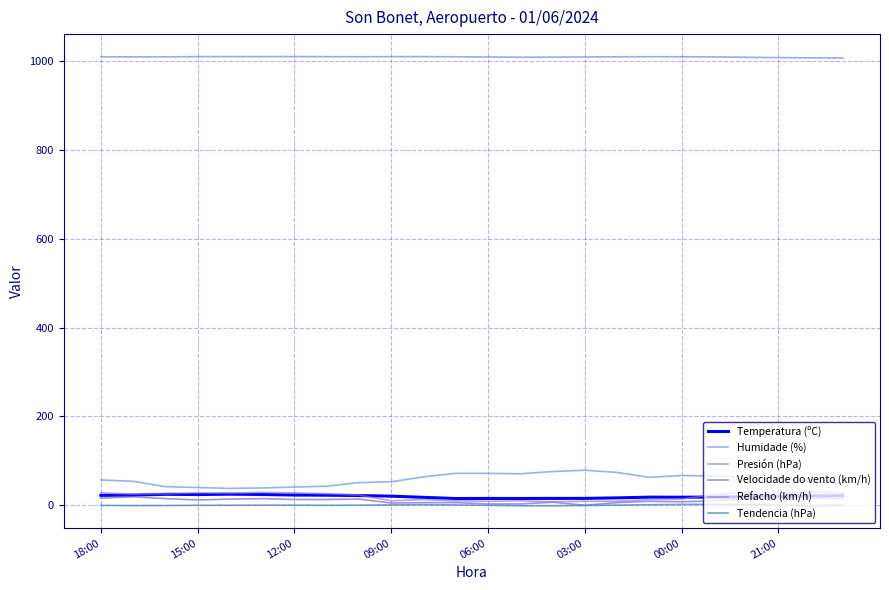

What is the average value of the Humidade (%) series?

57.9